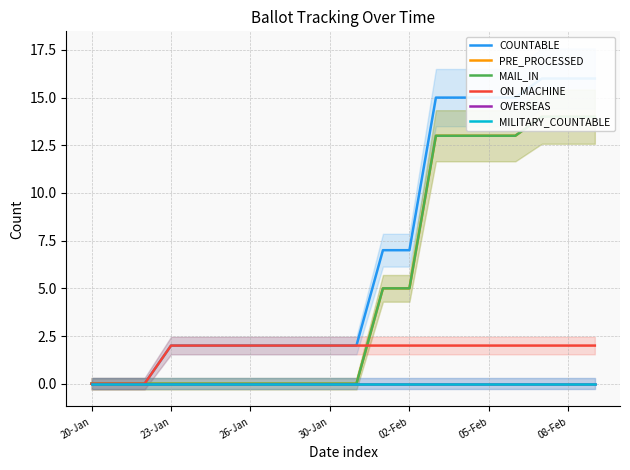

What is the label of the 17th point from the right?

23-Jan